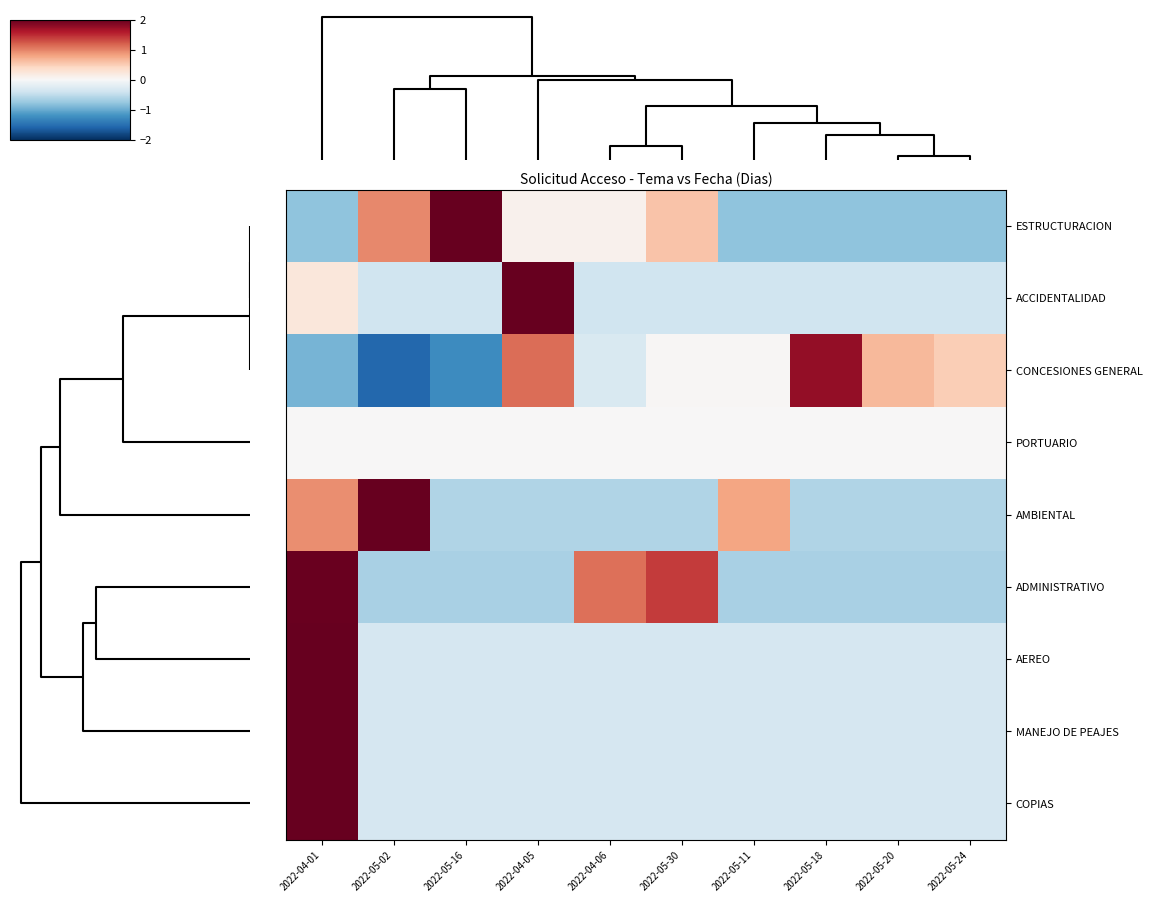

At how many categories does at least one series exceed -1?

10